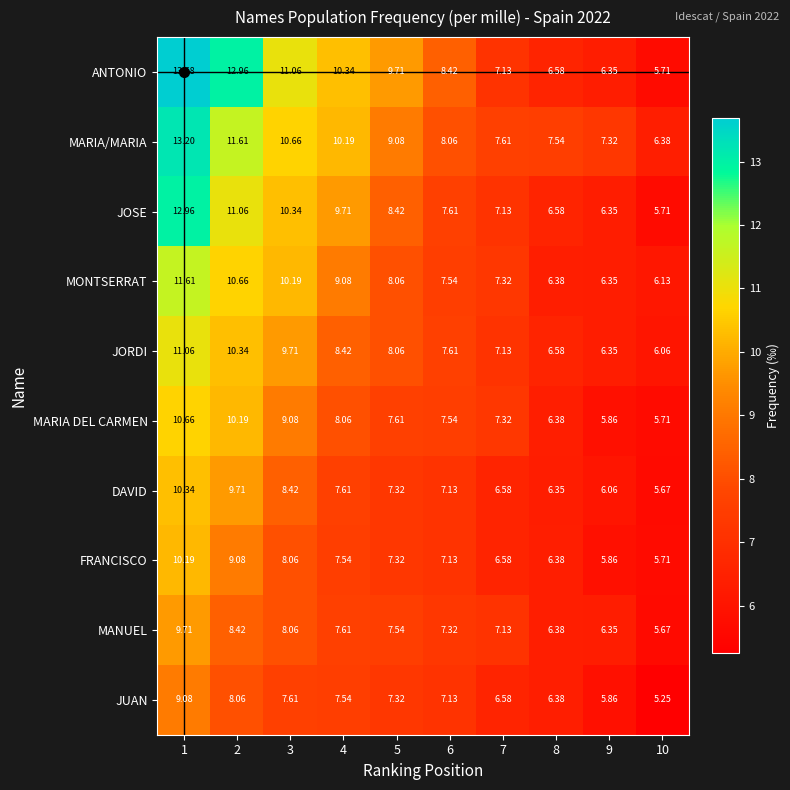

Which series has the widest spread of values?

ANTONIO